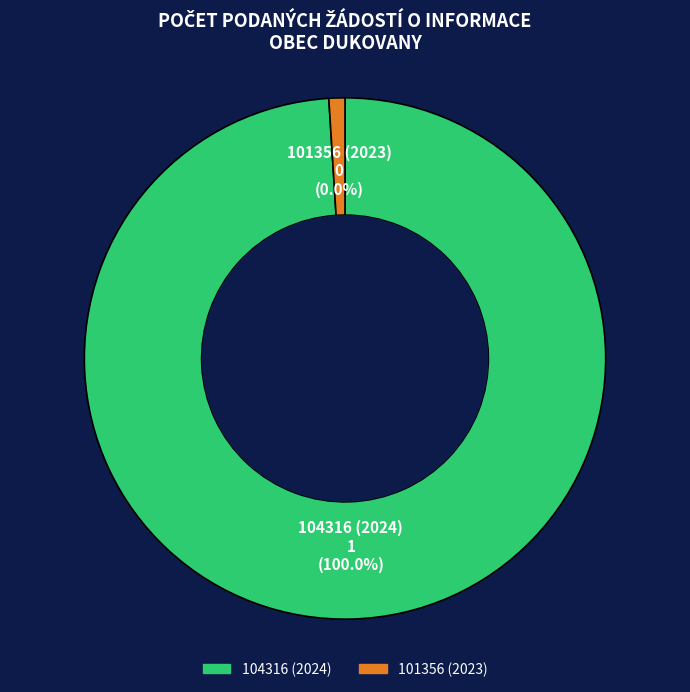

What is the change in value from 104316 (2024) to 101356 (2023)?

-1